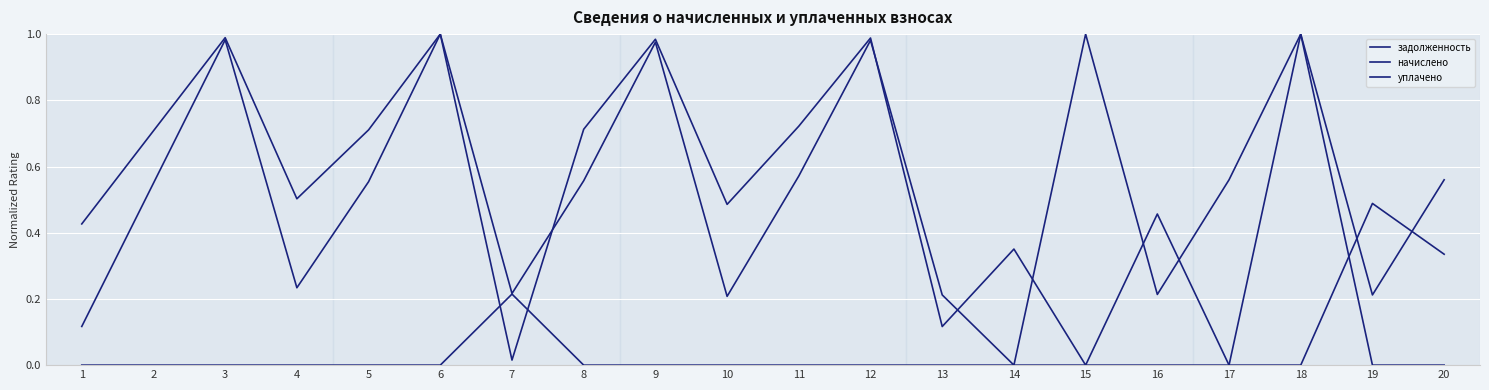

Which series has the widest spread of values?

задолженность